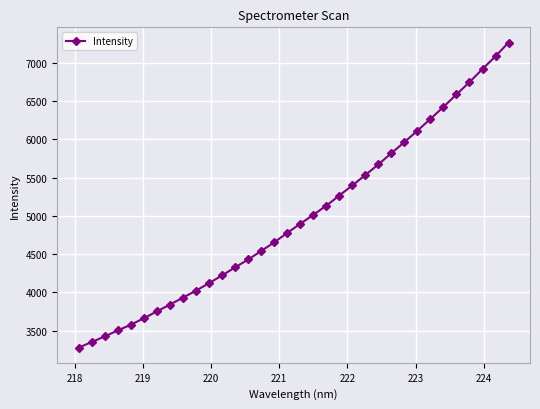

What is the difference between the maximum and minimum values?

3989.8